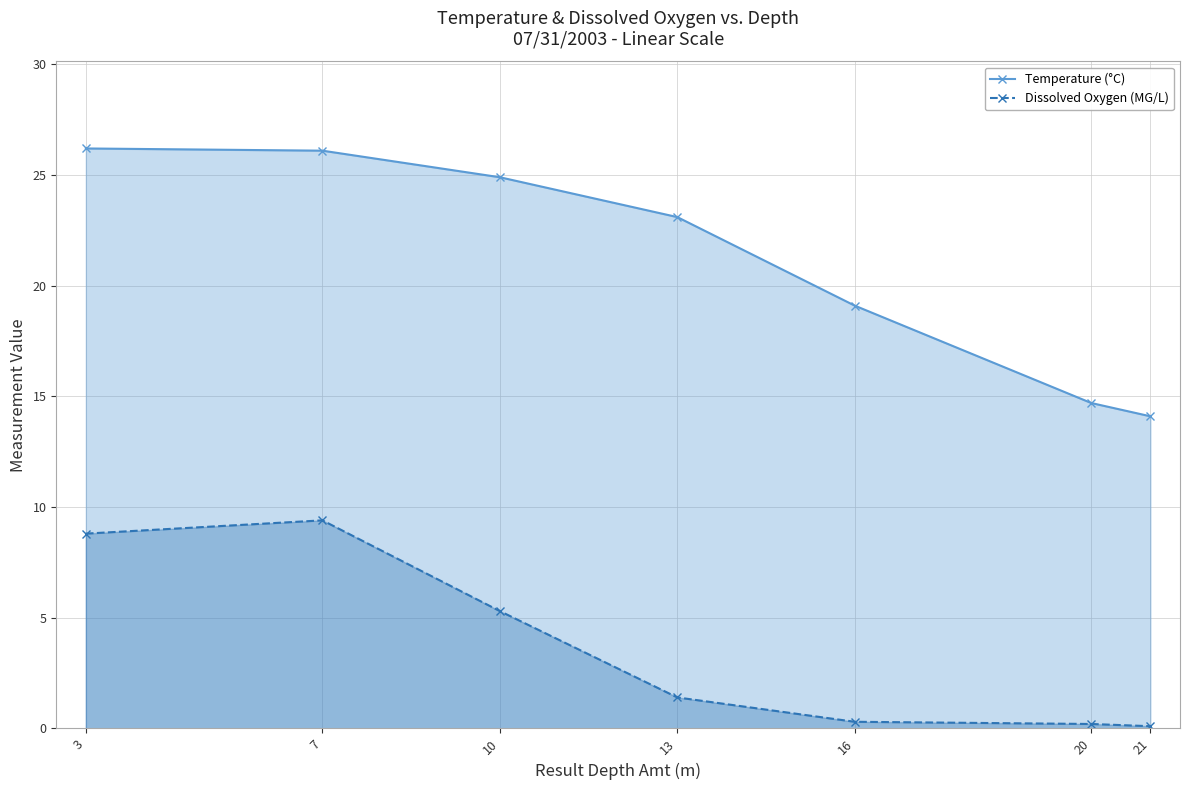

Between 16 and 21, which series saw the biggest shift?

Temperature (°C)